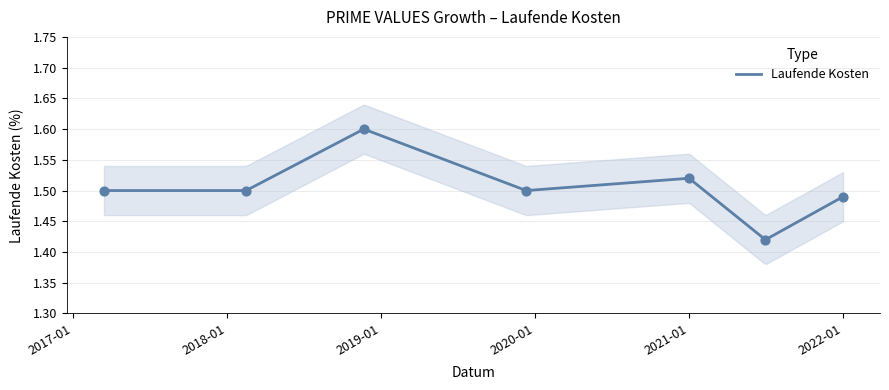

What is the ratio of the value at 2017-03-15 to the value at 2018-02-15?

1.0